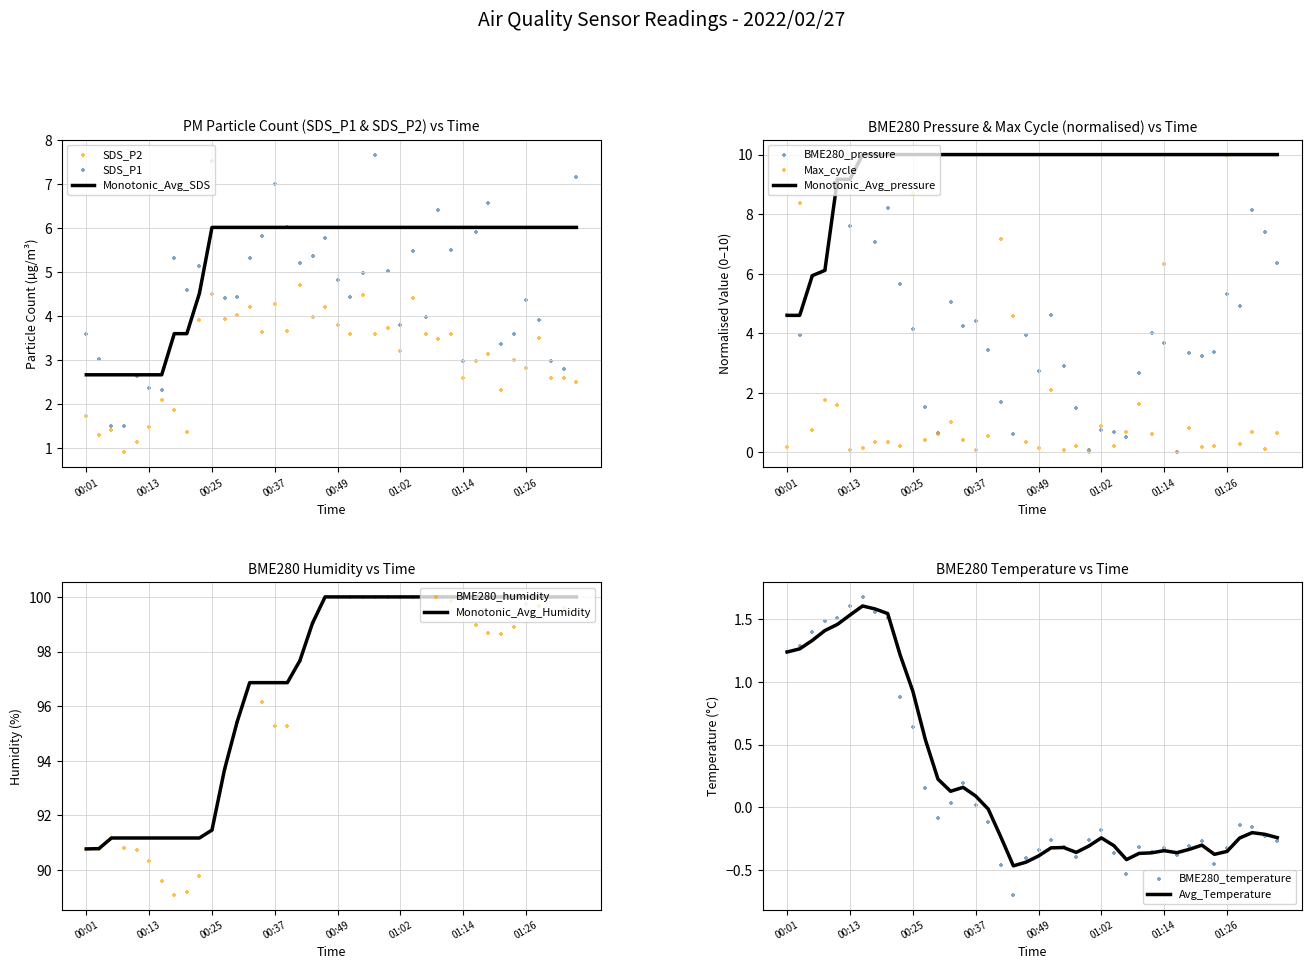

Which series contains the highest Y value?

BME280_humidity